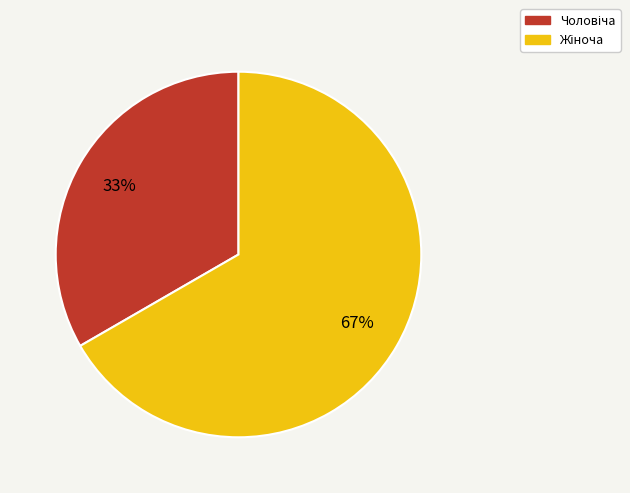

Is there any slice that represents more than half of the pie?

Yes